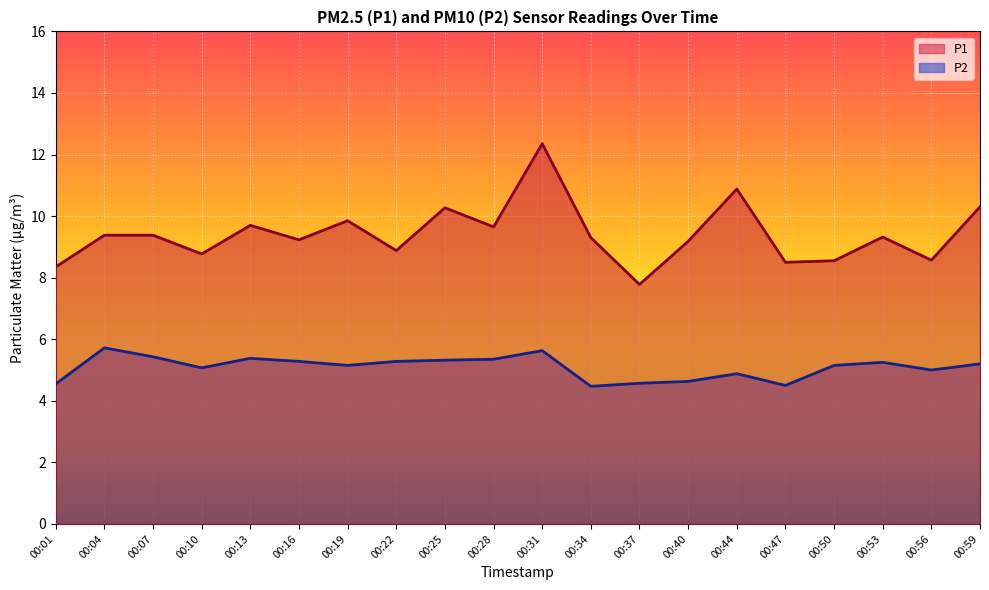

Reading left to right, transcribe all the data shown in this chart.

P1: 8.3	9.4	9.4	8.8	9.7	9.2	9.8	8.9	10.3	9.7	12.3	9.3	7.8	9.2	10.9	8.5	8.6	9.3	8.6	10.3
P2: 4.5	5.7	5.4	5.1	5.4	5.3	5.2	5.3	5.3	5.3	5.6	4.5	4.6	4.6	4.9	4.5	5.2	5.2	5.0	5.2